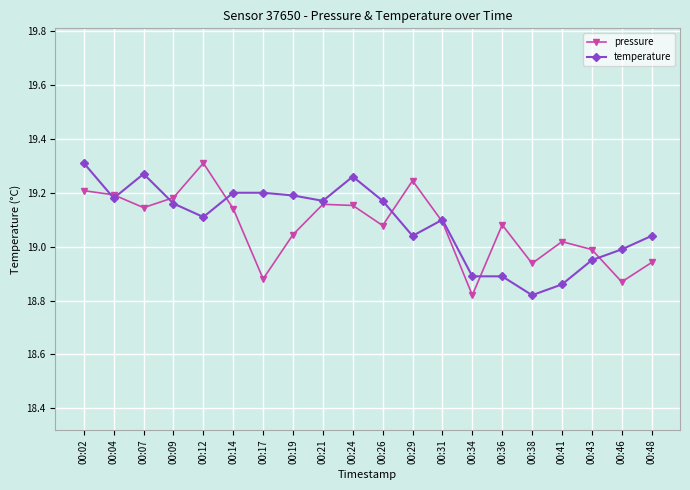

What is the total value across all series at 00:41?

37.9